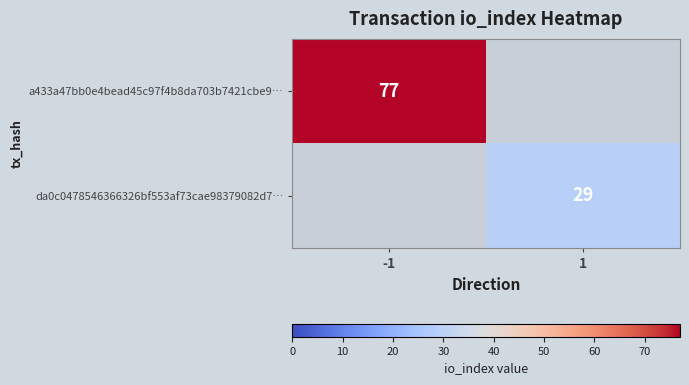

True or false: da0c0478546366326bf553af73cae98379082d7… has a value of 48 at 1.

False